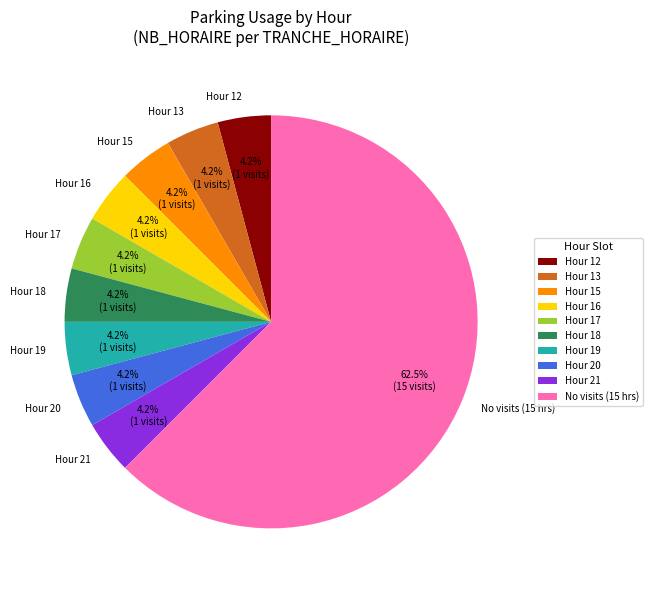

Combined, do Hour 20 and Hour 19 account for over 50%?

No